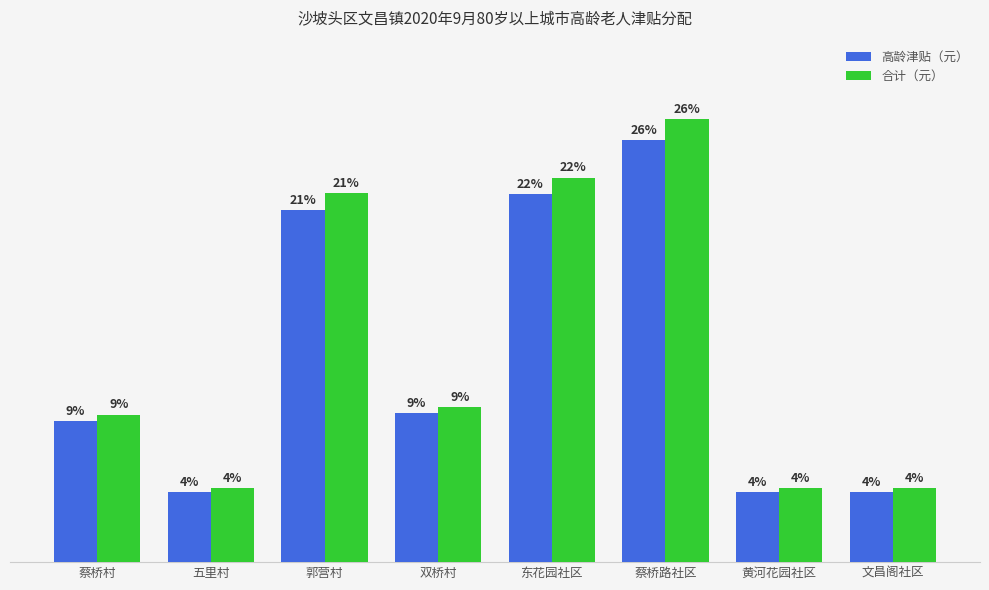

What are all the series names shown in the legend?

高龄津贴（元）, 合计（元）